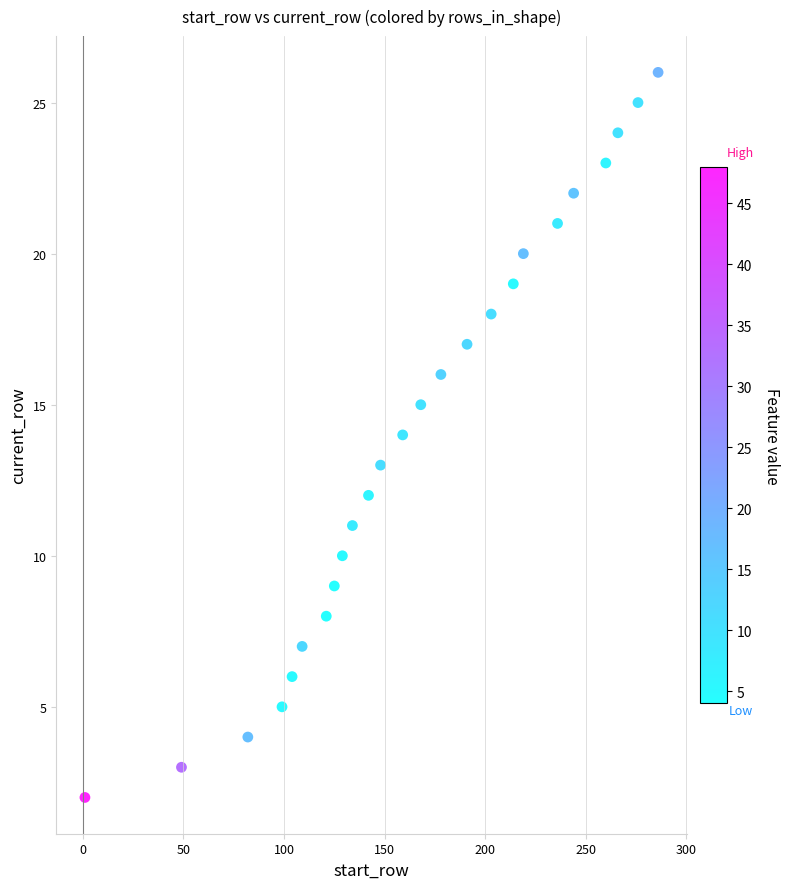

What is the range of Y values (max minus min)?

24